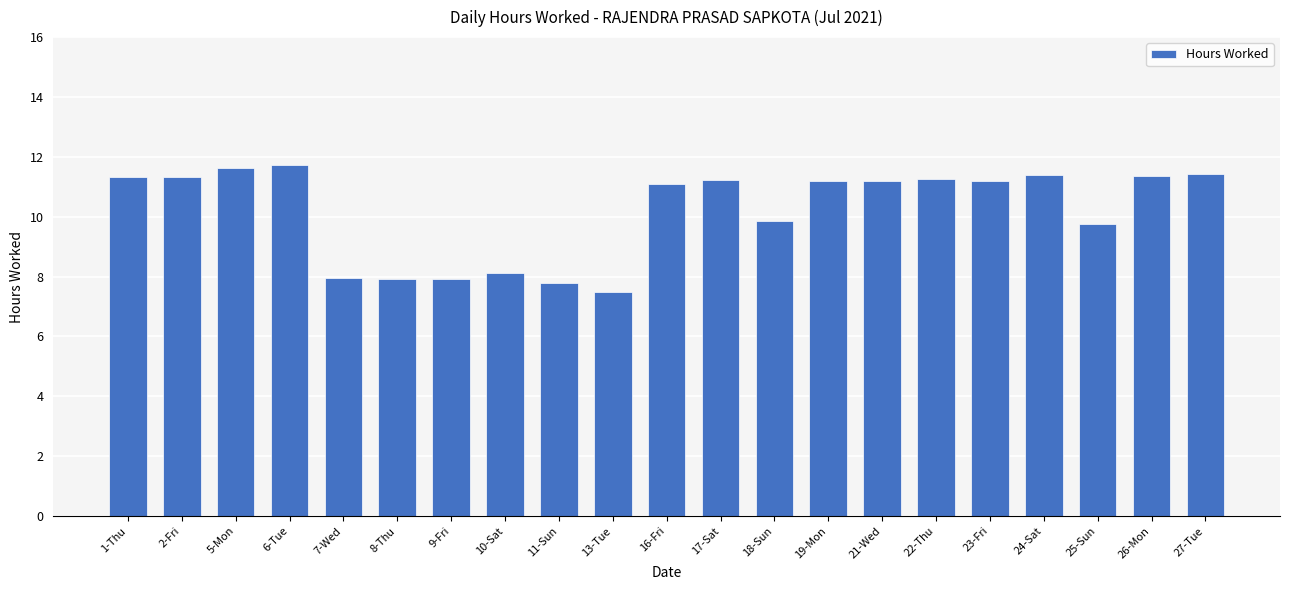

What is the change in value from 7-Wed to 26-Mon?

+3.4